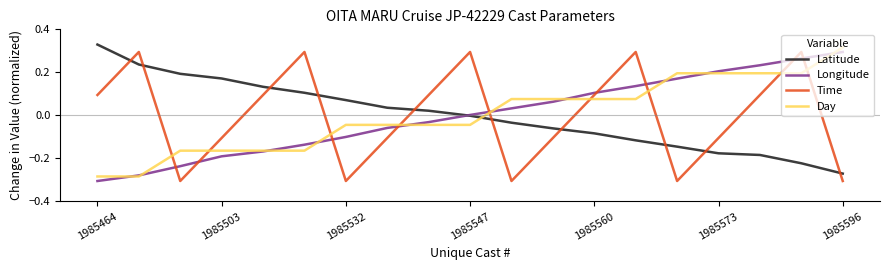

How many interior local peaks does the Time series have?

5